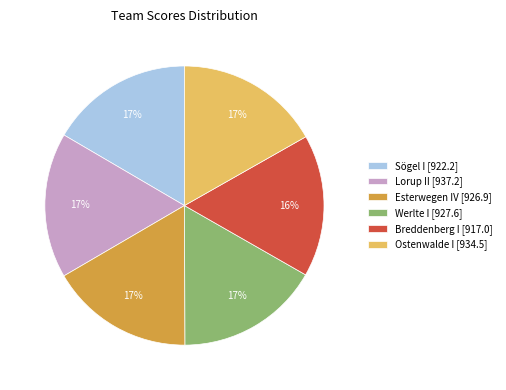

Is the sum of Esterwegen IV [926.9] and Ostenwalde I [934.5] greater than half?

No